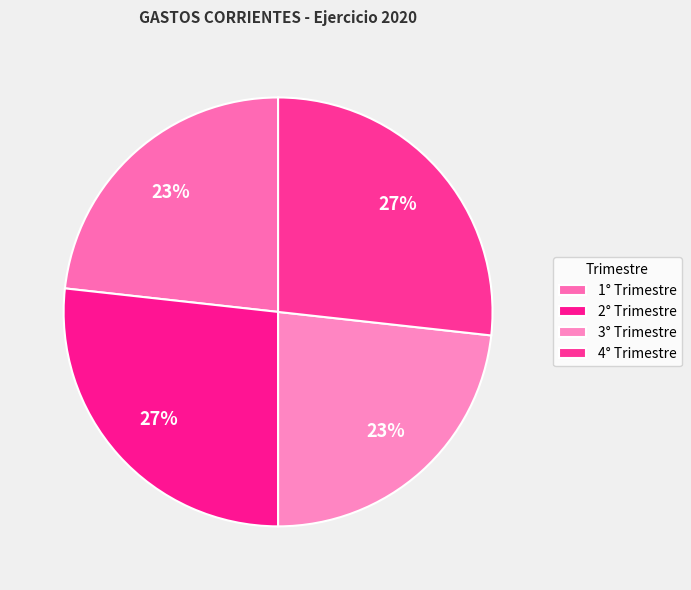

What percentage is NOT represented by 3° Trimestre?

76.7%